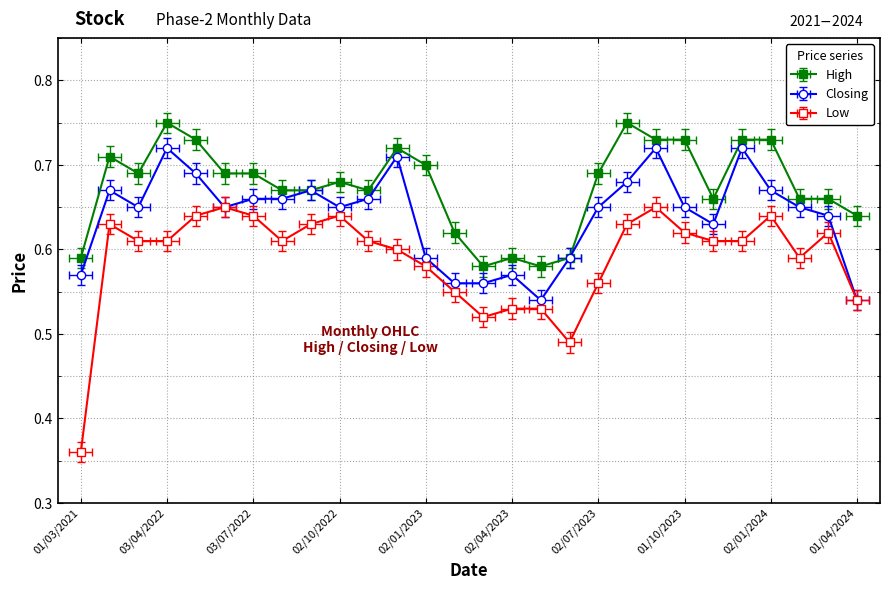

What are all the series names shown in the legend?

High, Closing, Low